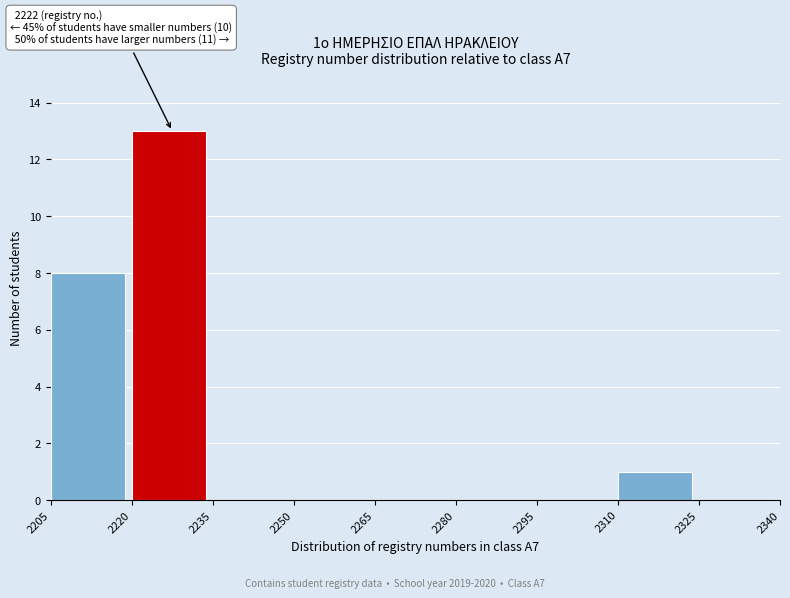

Which range on the x-axis has the tallest bar?

2220 to 2235